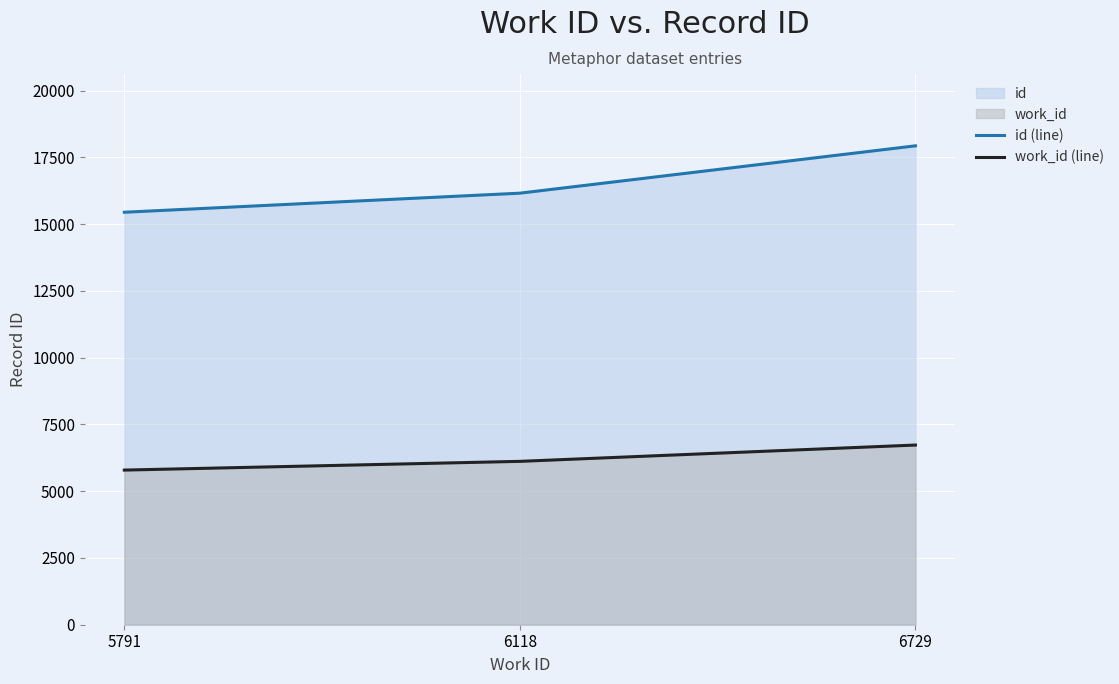

Is it true that id (line) equals 5693 at 6729?

False